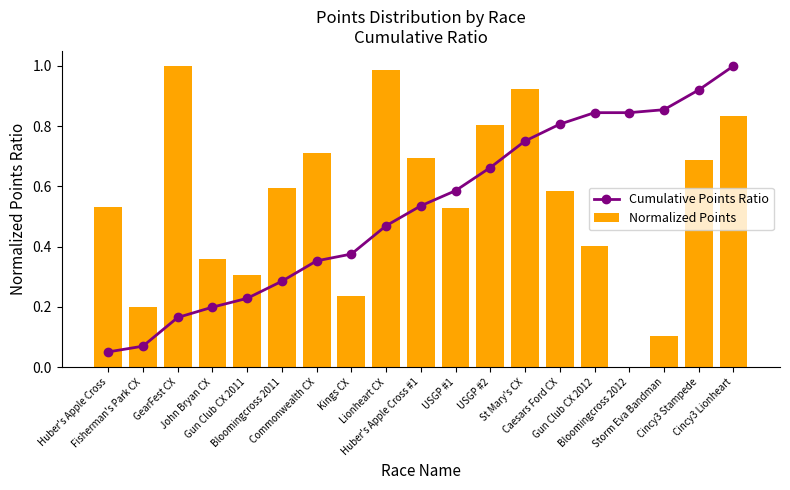

Are the bars grouped side by side (vs. stacked)?

Yes